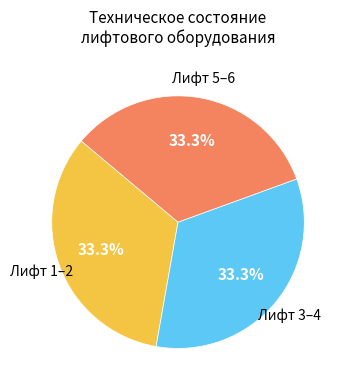

Does any single category account for the majority?

No